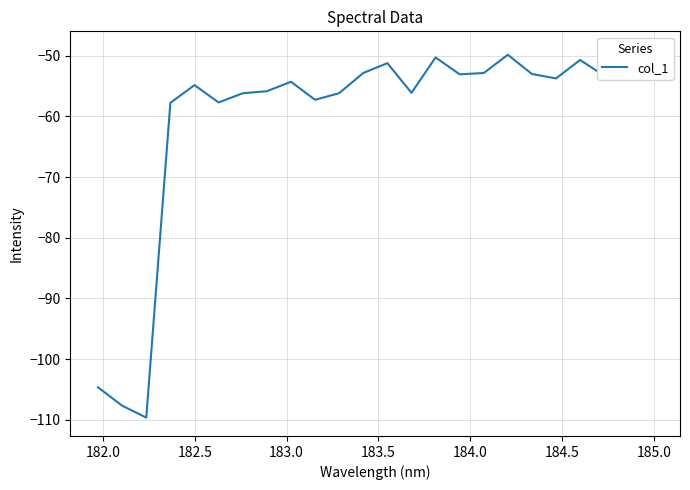

What is the maximum value shown in the chart?

-49.0